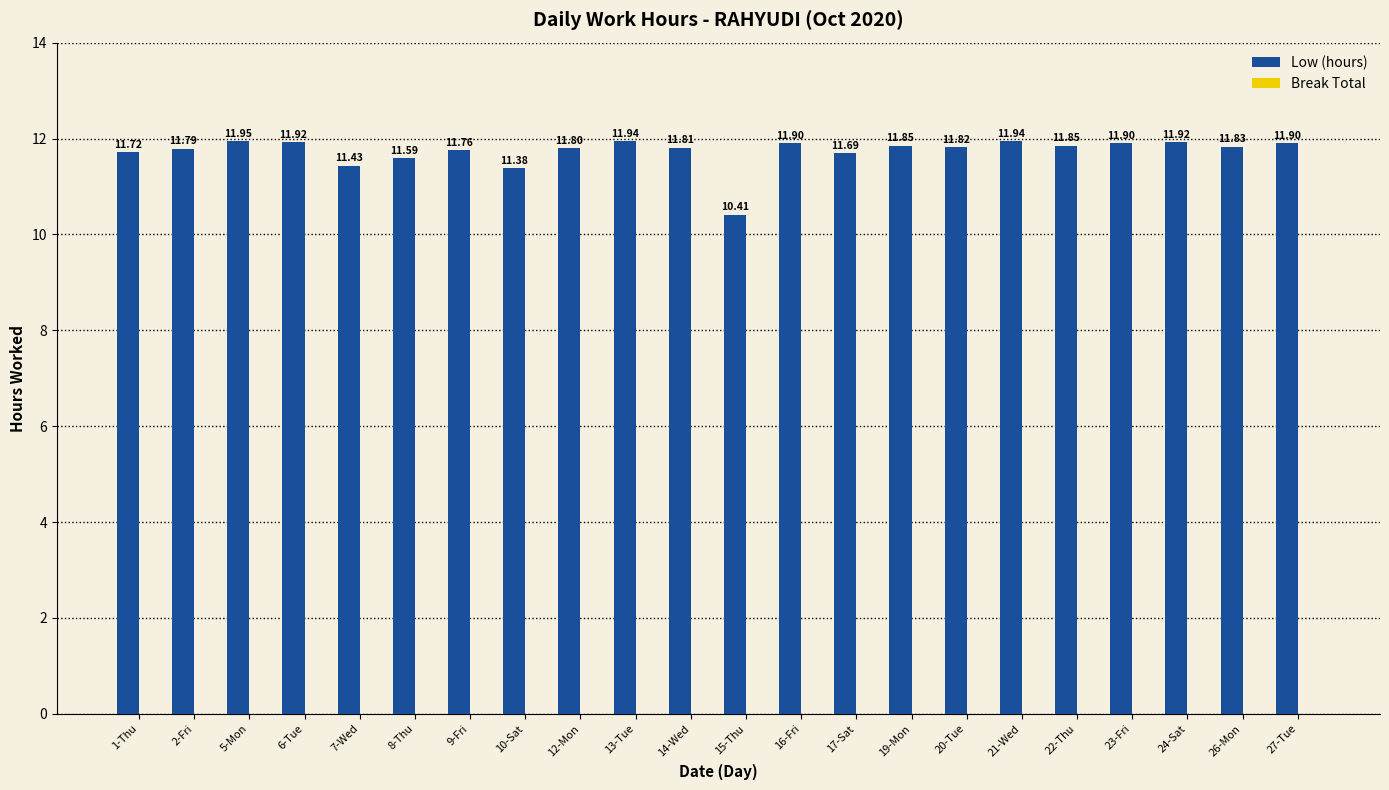

What is the ratio of the value at 17-Sat to the value at 15-Thu?

1.1